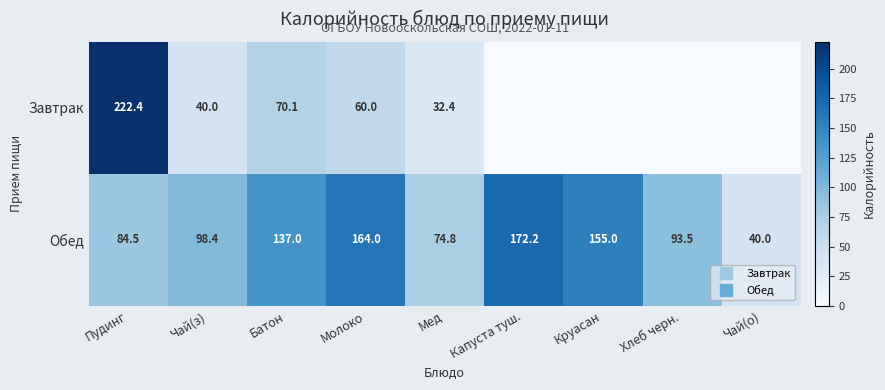

Which series has the largest total across all categories?

Обед